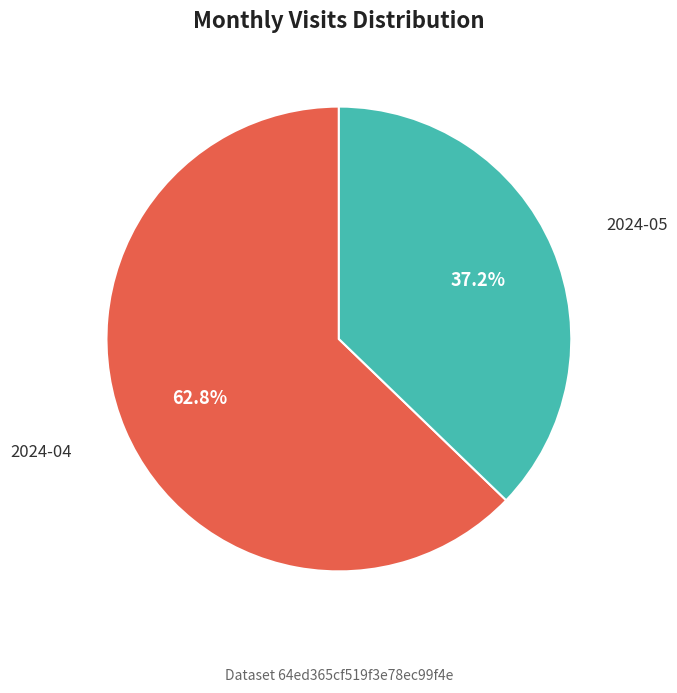

Does any single category account for the majority?

Yes